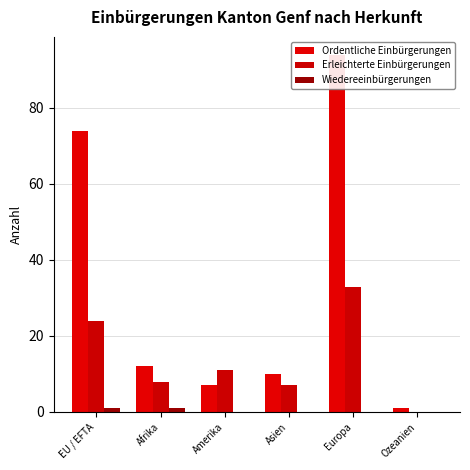

The value of Wiedereeinbürgerungen at Ozeanien is 0. True or false?

False